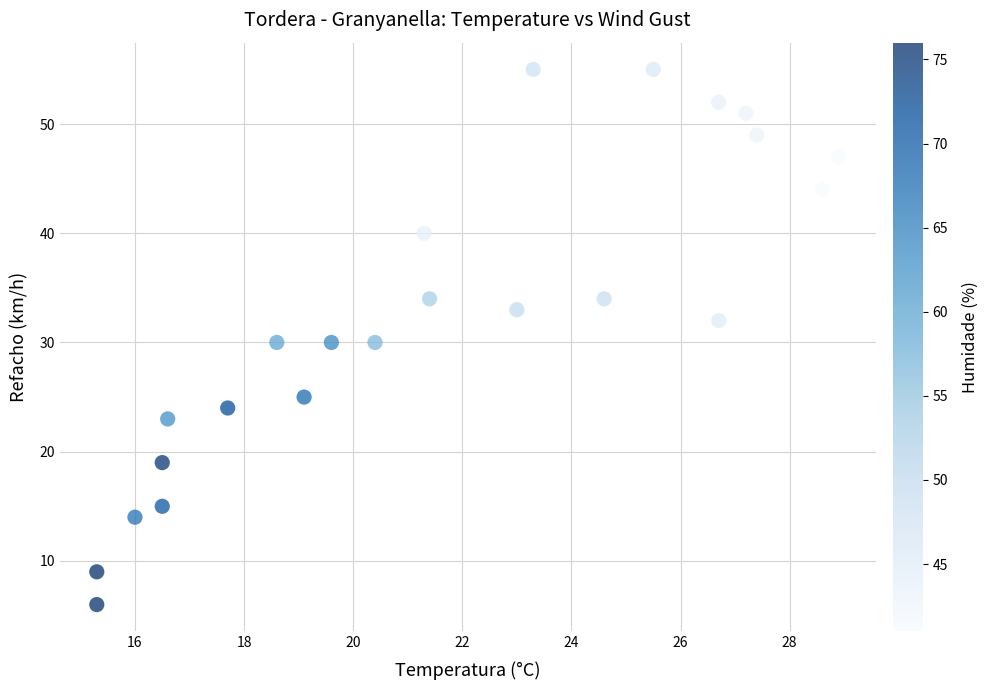

What is the range of Y values (max minus min)?

49